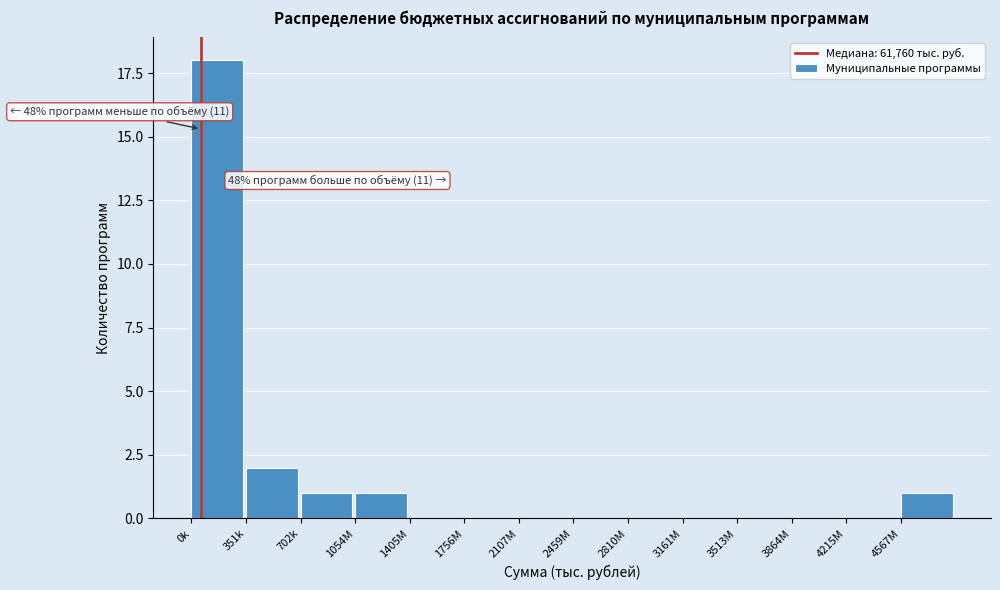

Reading left to right, list all the values displayed in this chart.

0k=18	351k=2	702k=1	1054M=1	1405M=0	1756M=0	2107M=0	2459M=0	2810M=0	3161M=0	3513M=0	3864M=0	4215M=0	4567M=1